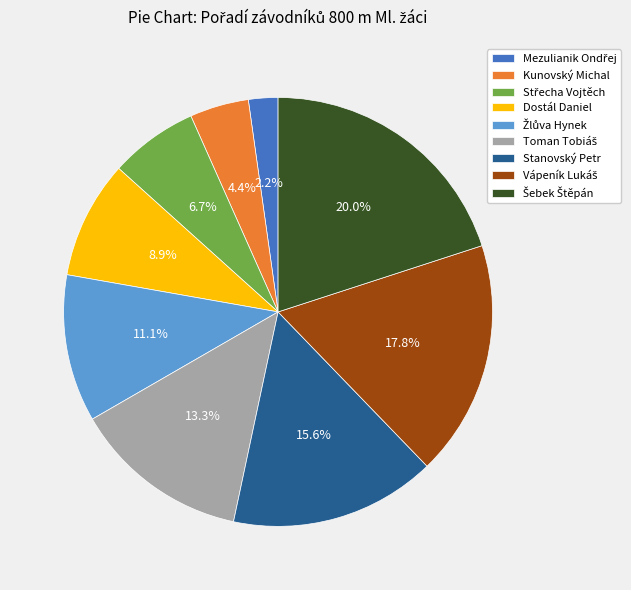

Does Stanovský Petr account for over 50% of the chart?

No